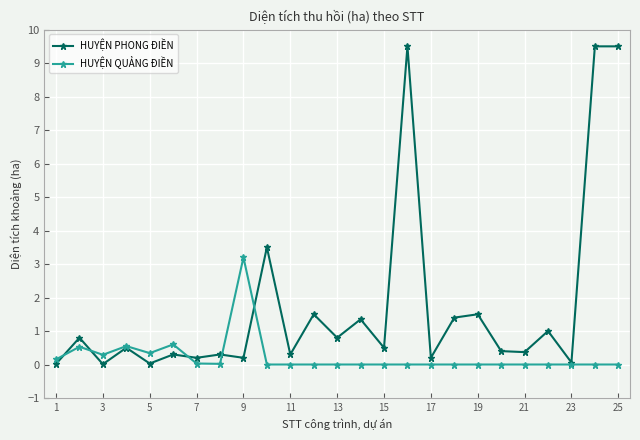

Which series has the largest range (max minus min)?

HUYỆN PHONG ĐIỀN